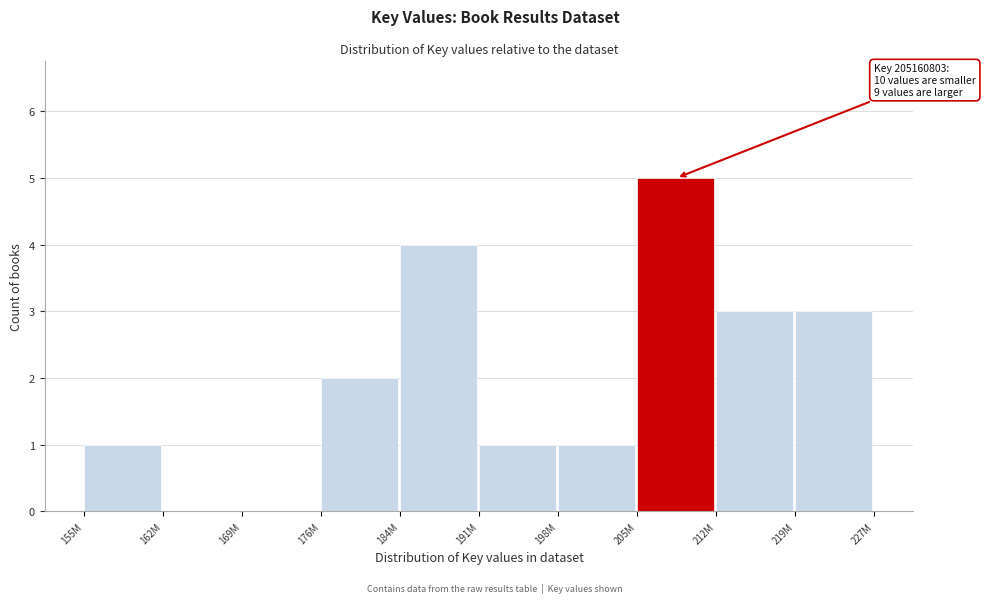

Reading left to right, what are all the values shown in this chart?

155M=1	162M=0	169M=0	176M=2	184M=4	191M=1	198M=1	205M=5	212M=3	219M=3